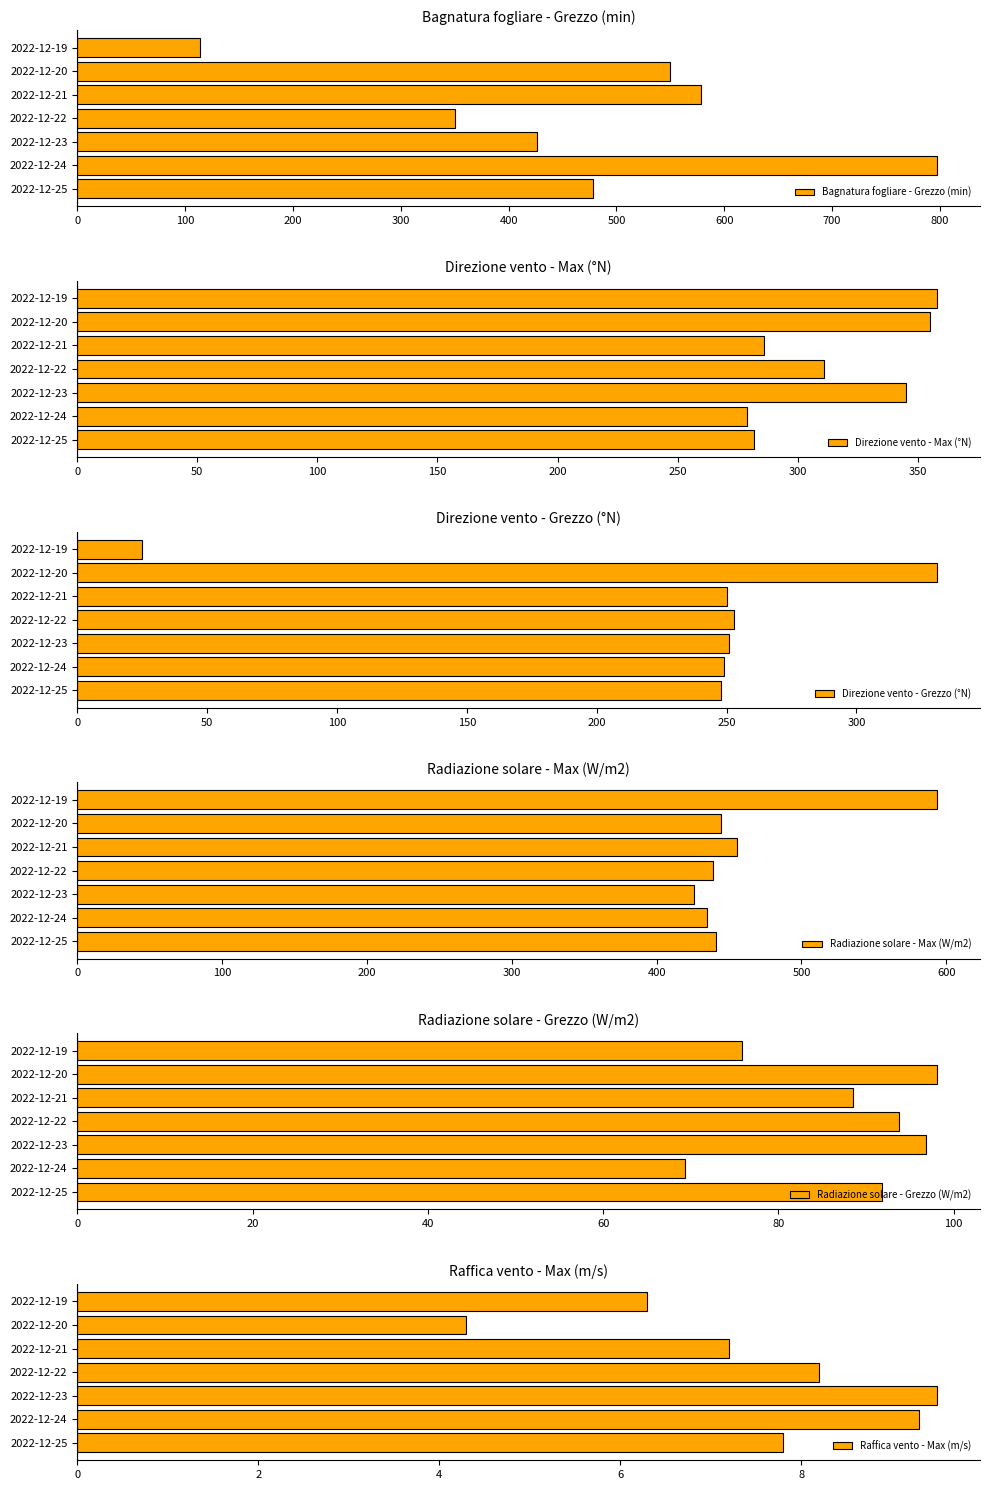

How many bars are there in total?

42